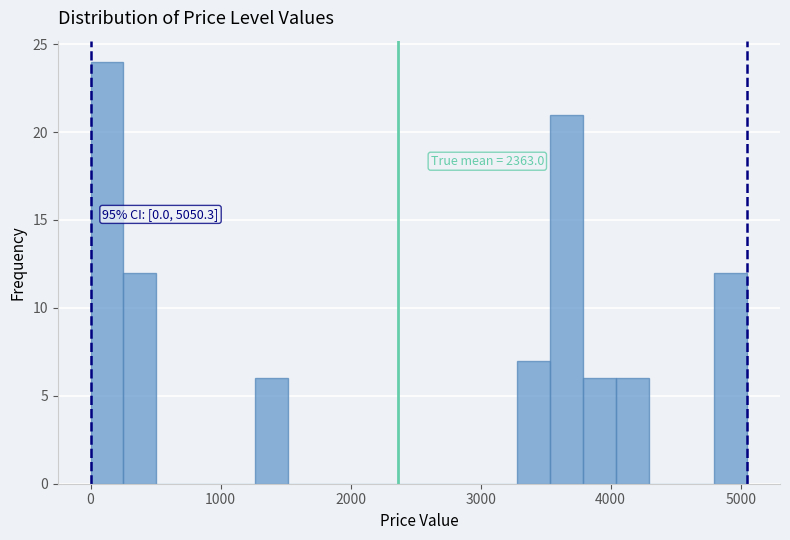

Around what value on the x-axis is the tallest bar? Give the approximate position of its centre, as read against the axis.

100